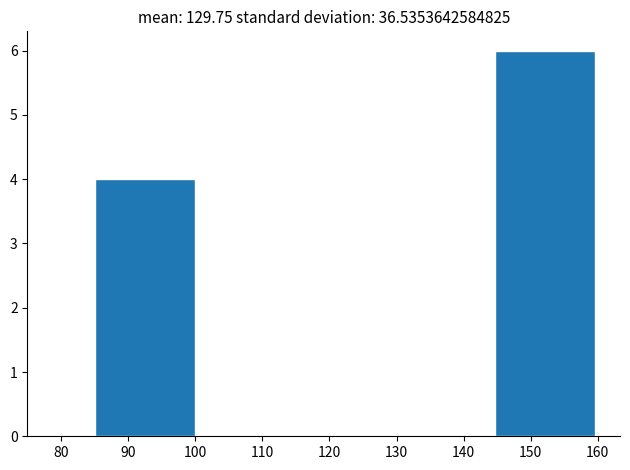

Which range on the x-axis has the tallest bar?

145 to 160